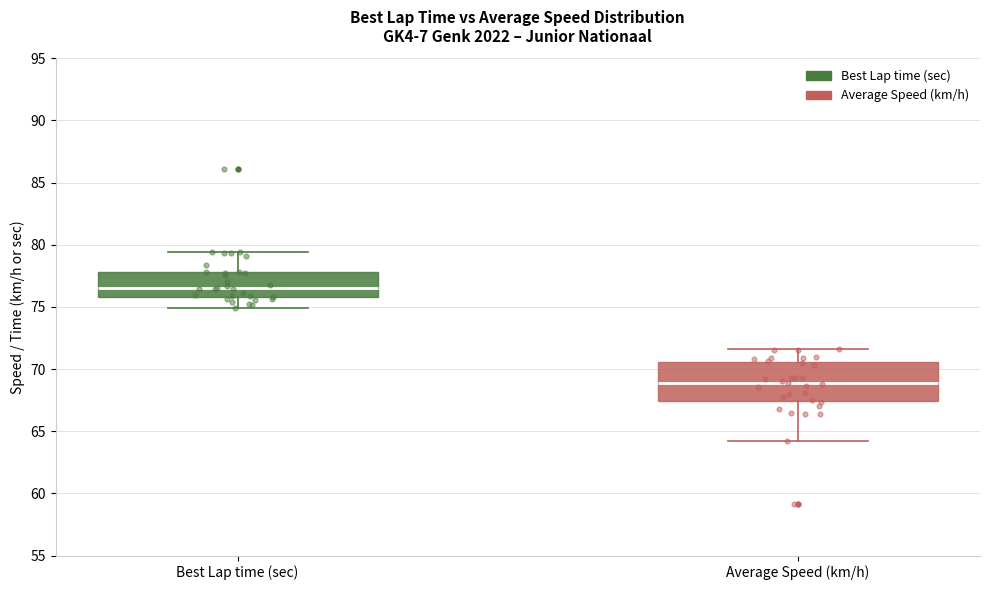

Reading left to right, read every box against the y-axis: the position of its median line, the range the box covers, and the ends of its whiskers. The values are not printed on the chart, so give them approximately, as read against the axis.

Best Lap time (sec): median 76.5, box 76.0 to 78.0, whiskers 75.0 to 79.5
Average Speed (km/h): median 69.0, box 67.5 to 70.5, whiskers 64.0 to 71.5